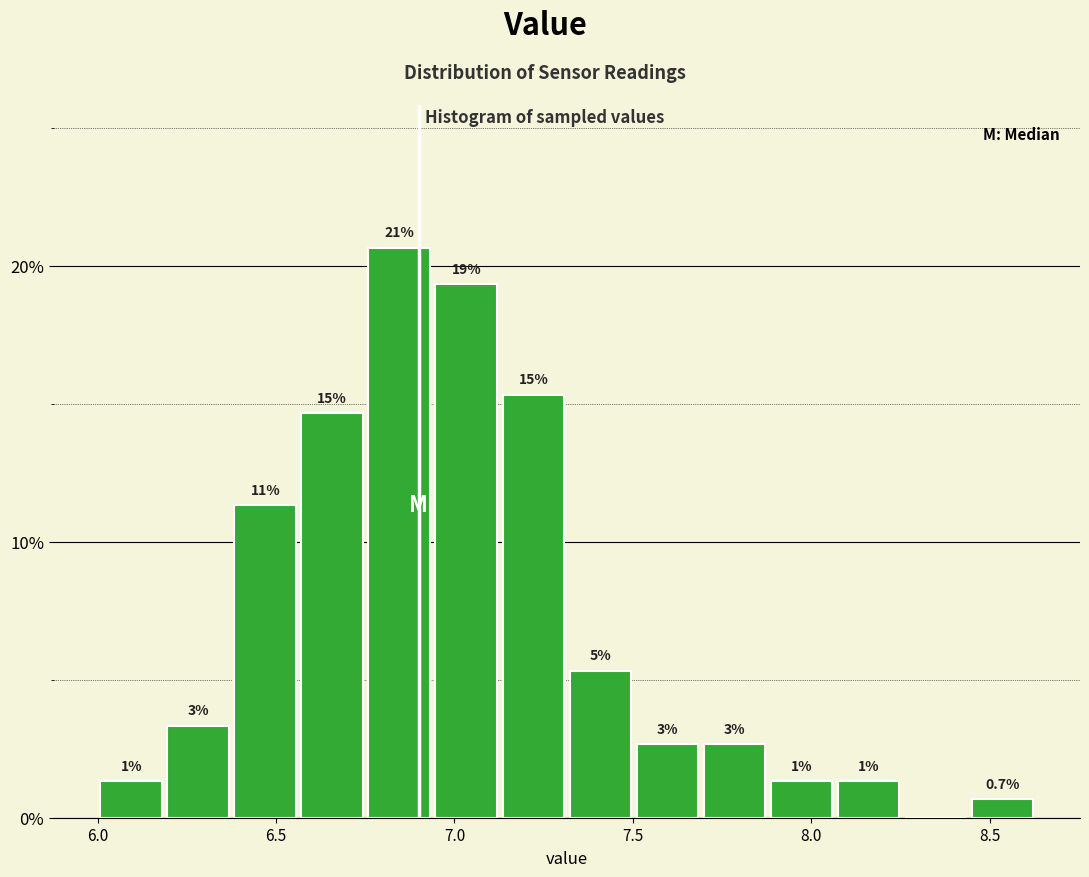

Read against the x-axis, roughly where is the centre of the tallest bar?

6.85